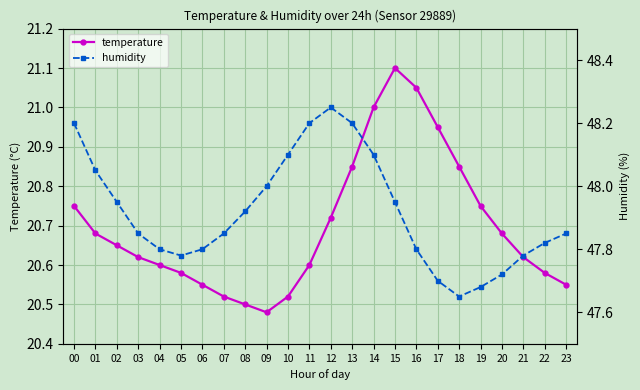

True or false: humidity has more than 1 interior local peaks.

False